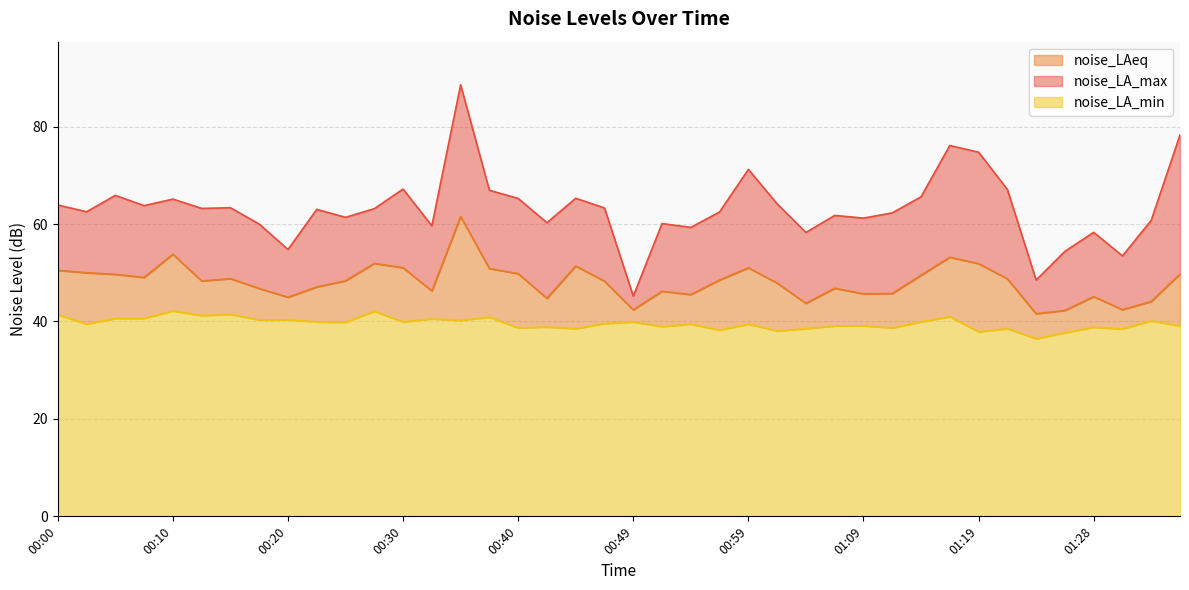

True or false: noise_LA_min and noise_LA_max intersect in this chart.

False